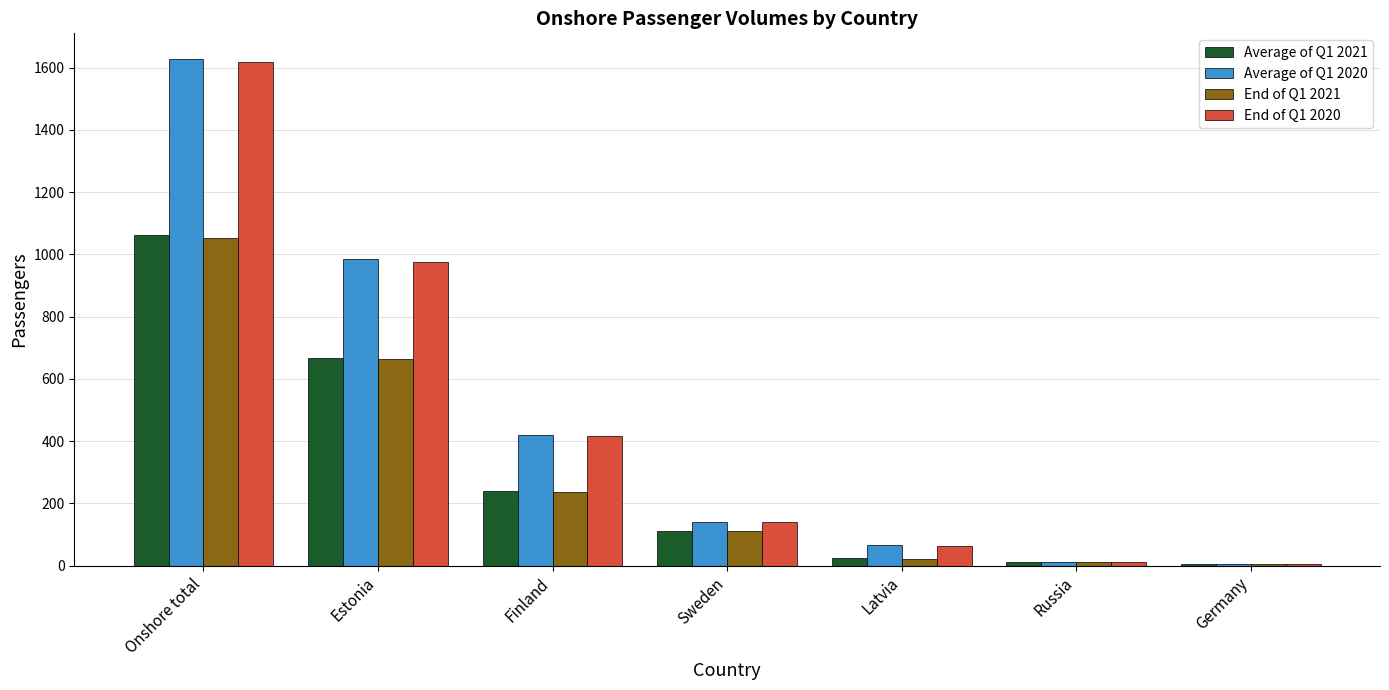

What is the sum of the End of Q1 2020 values at Onshore total and Finland?

2036.0